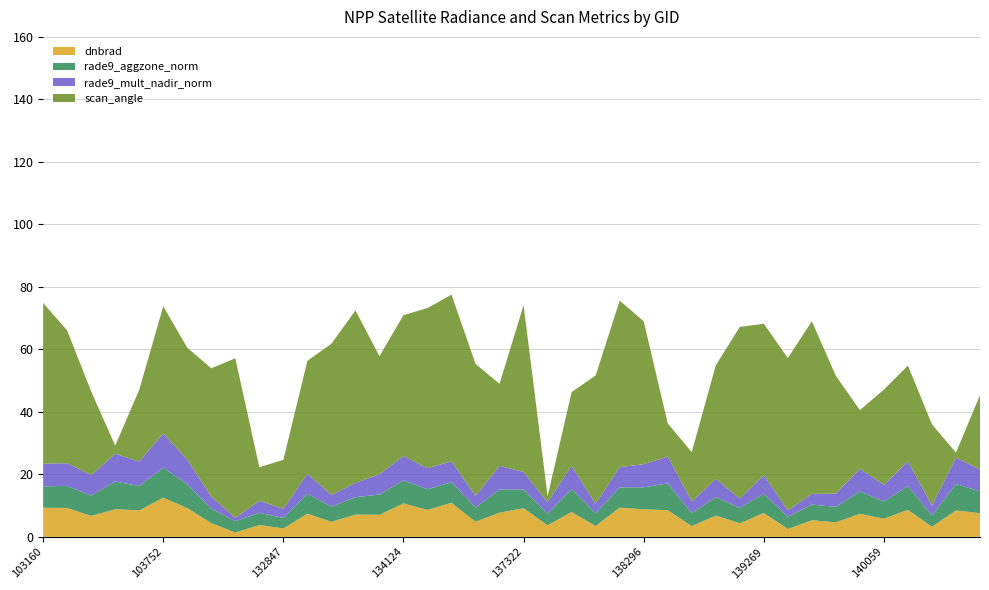

What is the maximum value for dnbrad?

12.5